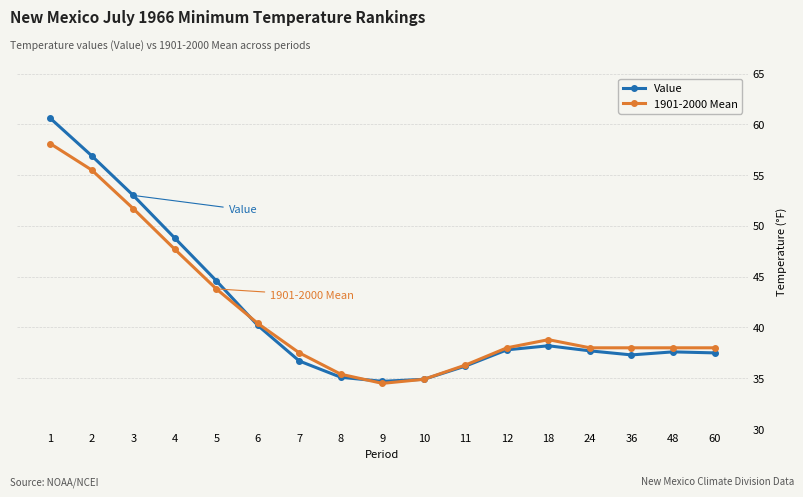

What is the sum of all 1901-2000 Mean values?

704.6